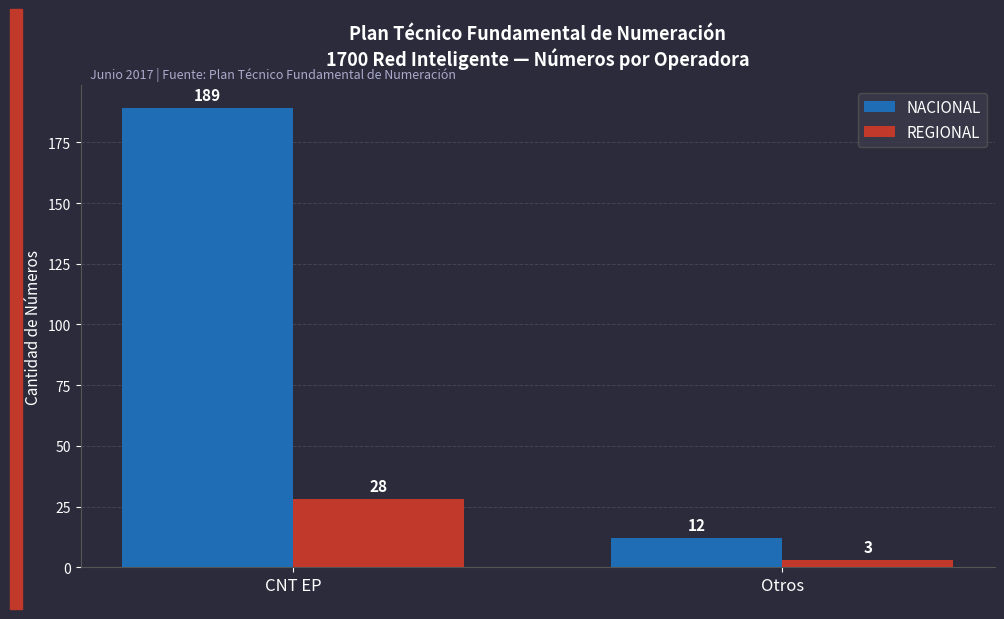

Which series has the largest range (max minus min)?

NACIONAL